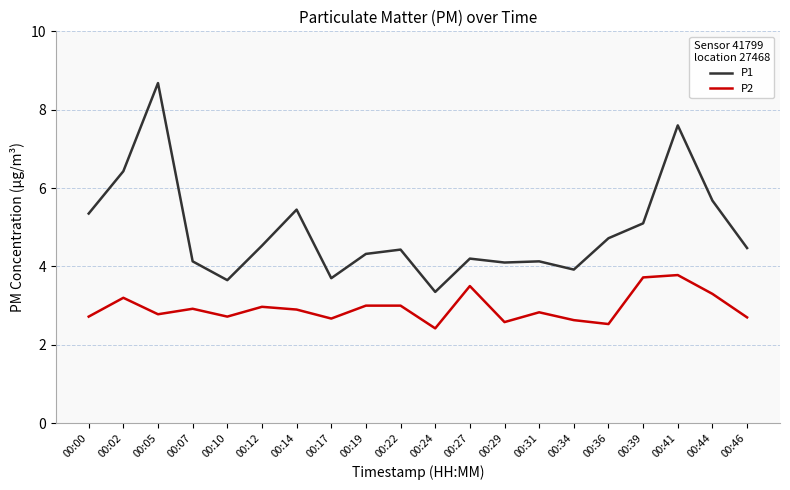

What is the difference between the highest and lowest values at 00:46?

1.8